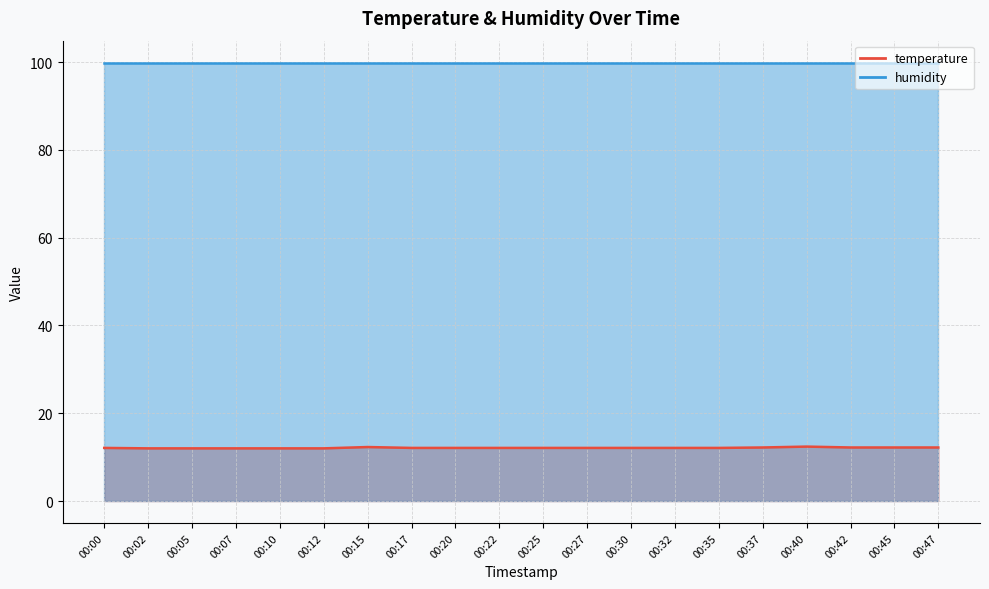

At which category does the data reach its first local peak?

00:15